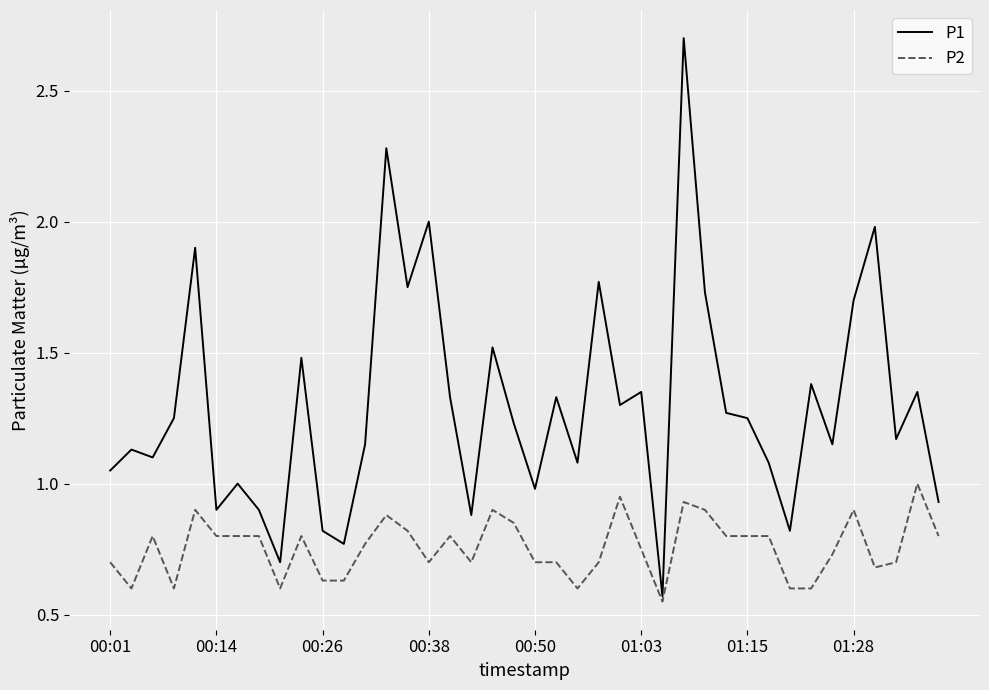

List the series in order of their peak value, lowest first.

P2, P1